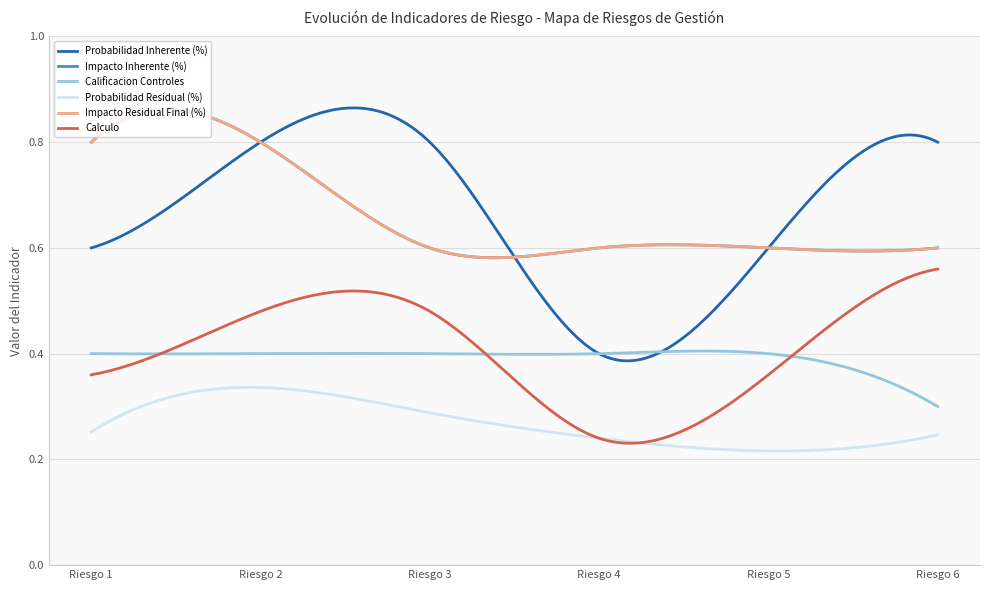

At how many categories does at least one series exceed 0?

6